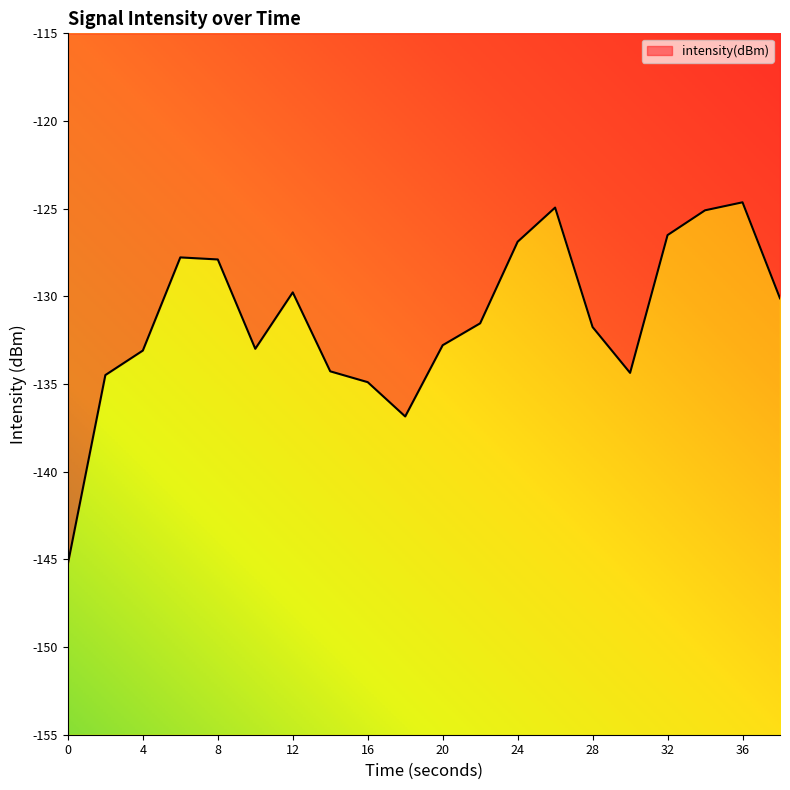

Where is the first local minimum?

10